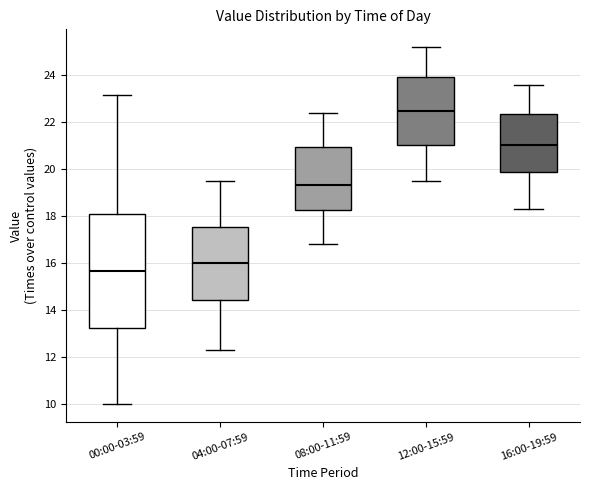

Reading left to right, read every box against the y-axis: the position of its median line, the range the box covers, and the ends of its whiskers. The values are not printed on the chart, so give them approximately, as read against the axis.

00:00-03:59: median 15.6, box 13.2 to 18.2, whiskers 10.0 to 23.2
04:00-07:59: median 16.0, box 14.4 to 17.6, whiskers 12.4 to 19.6
08:00-11:59: median 19.4, box 18.2 to 21.0, whiskers 16.8 to 22.4
12:00-15:59: median 22.6, box 21.0 to 24.0, whiskers 19.6 to 25.2
16:00-19:59: median 21.0, box 19.8 to 22.4, whiskers 18.4 to 23.6